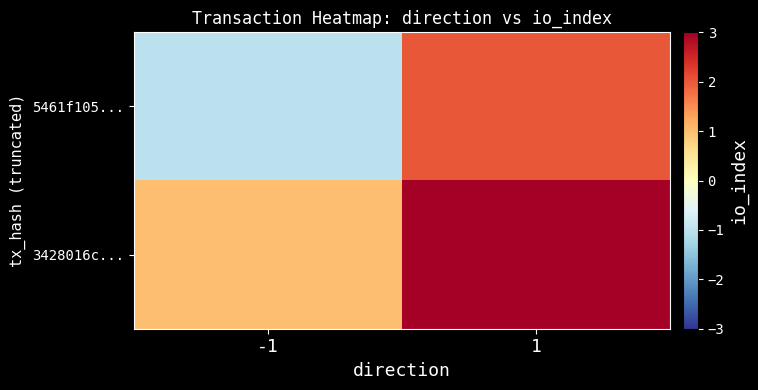

Count the number of data series in this chart.

2